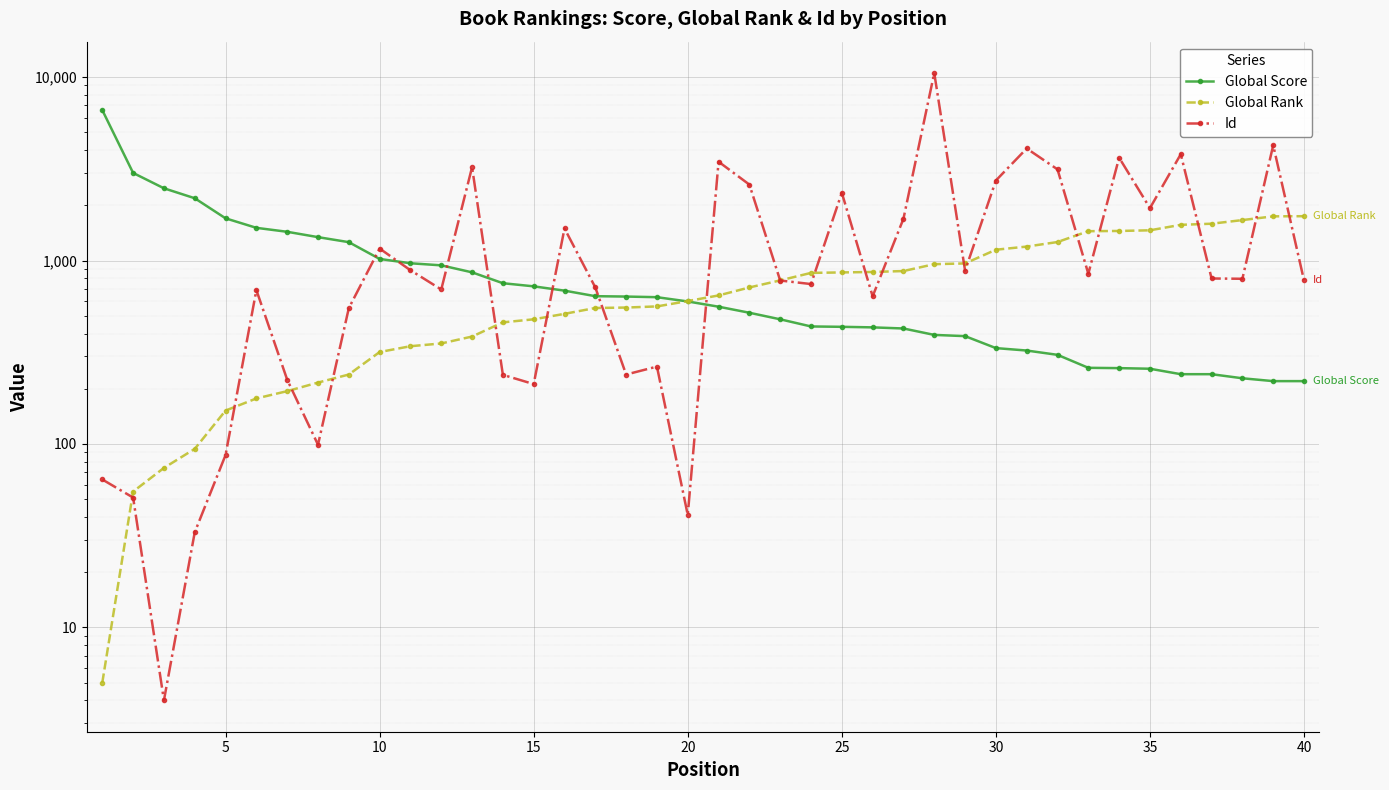

Count the number of data series in this chart.

3